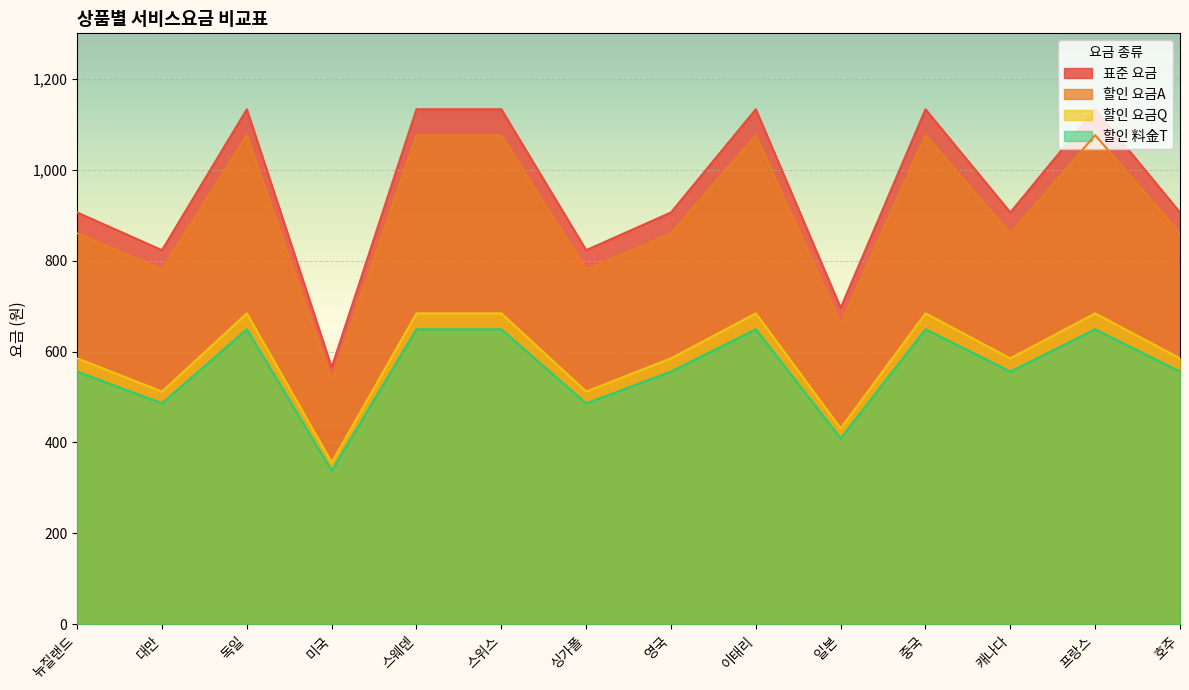

Where is the first local maximum for 할인 料金T?

독일